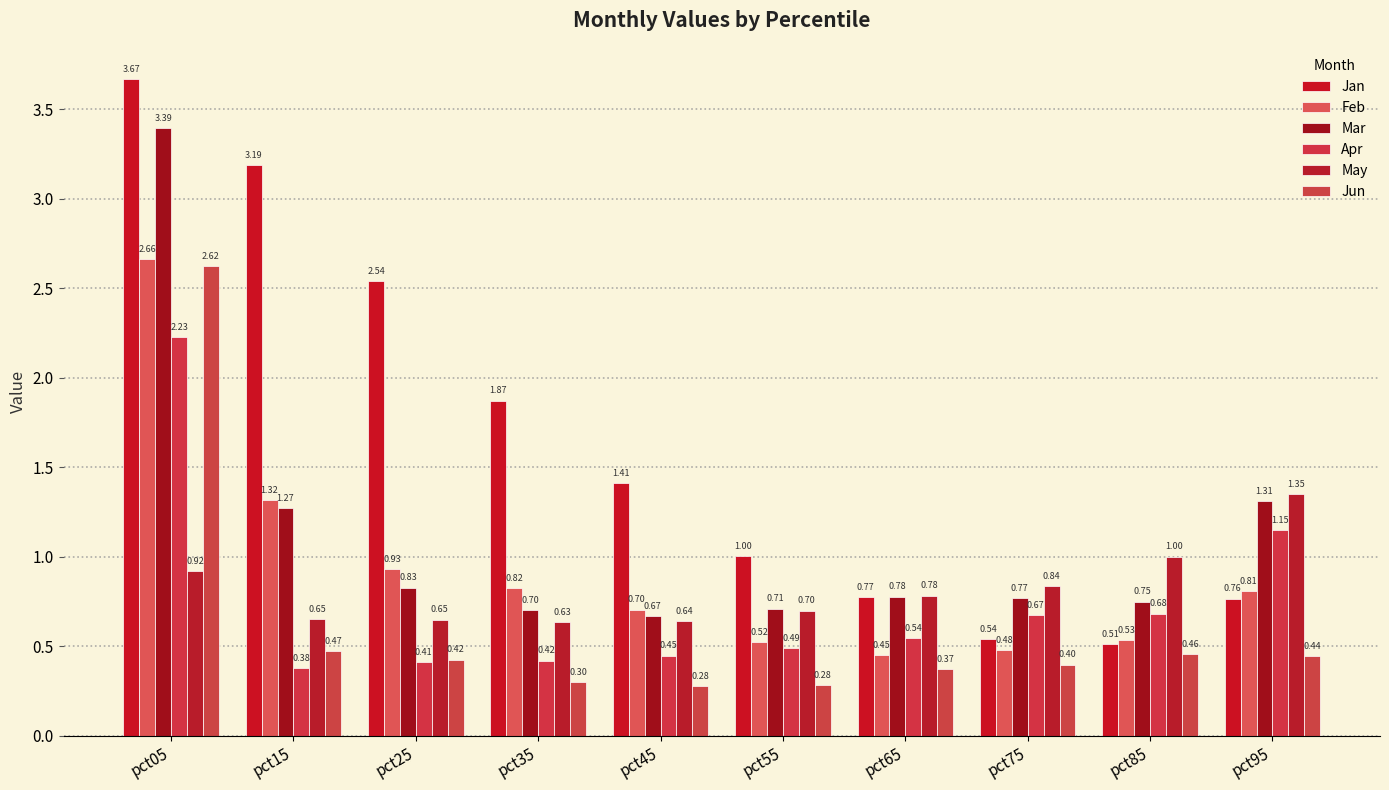

The Mar series shows 0.7 at pct35. True or false?

True